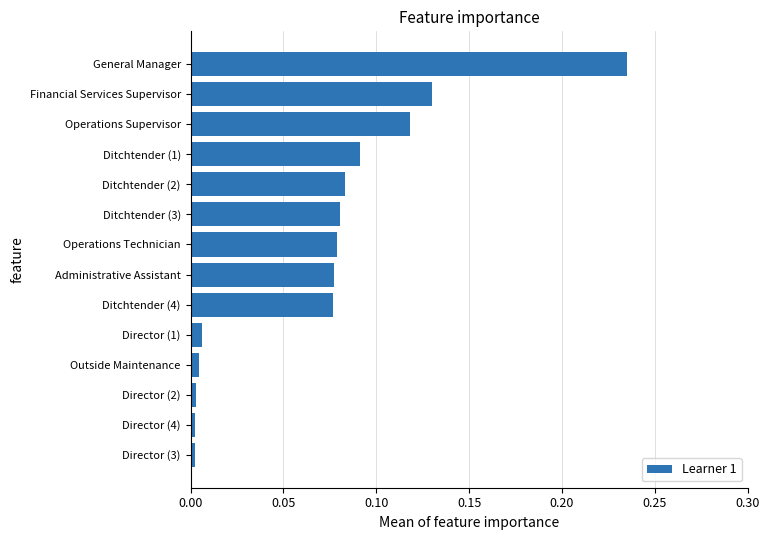

At which category does the chart reach its peak across all series?

General Manager